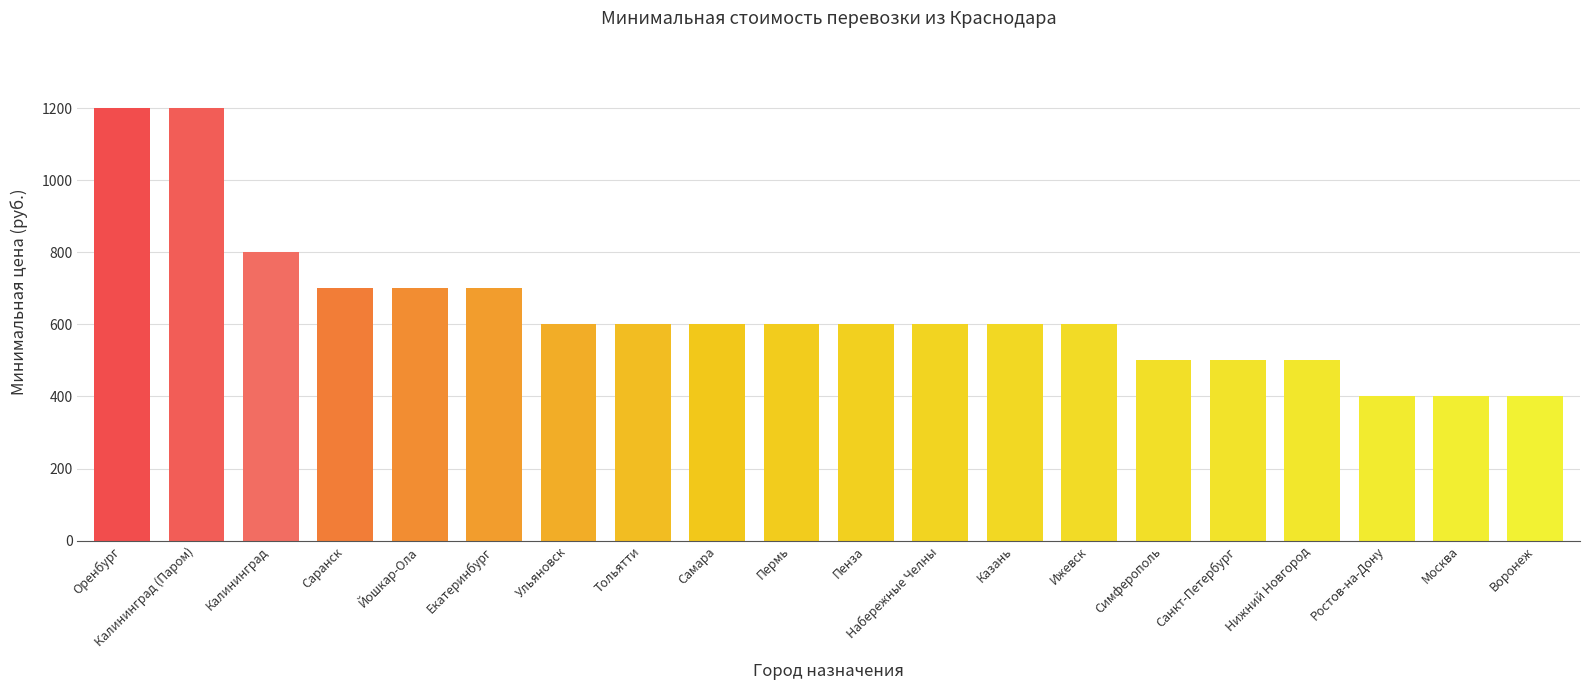

What is the difference between the second highest and minimum values?

800